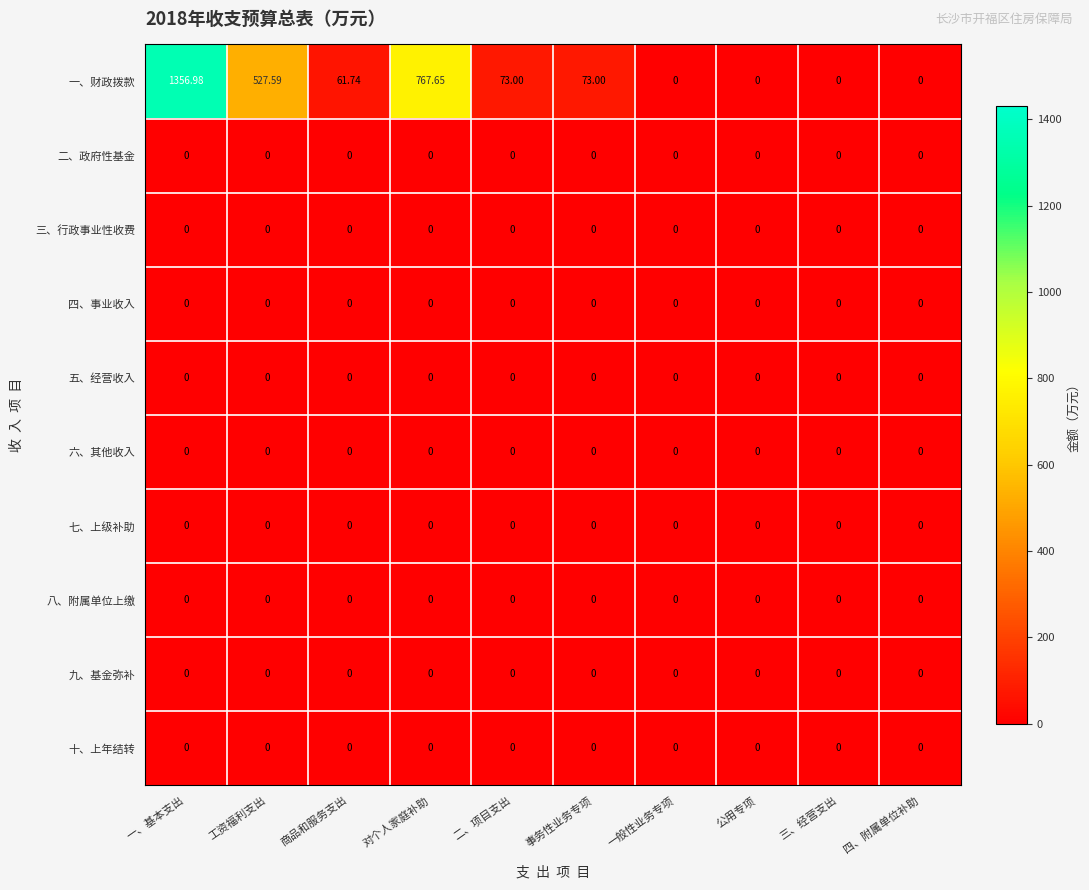

Which category has the highest value across all series?

一、基本支出